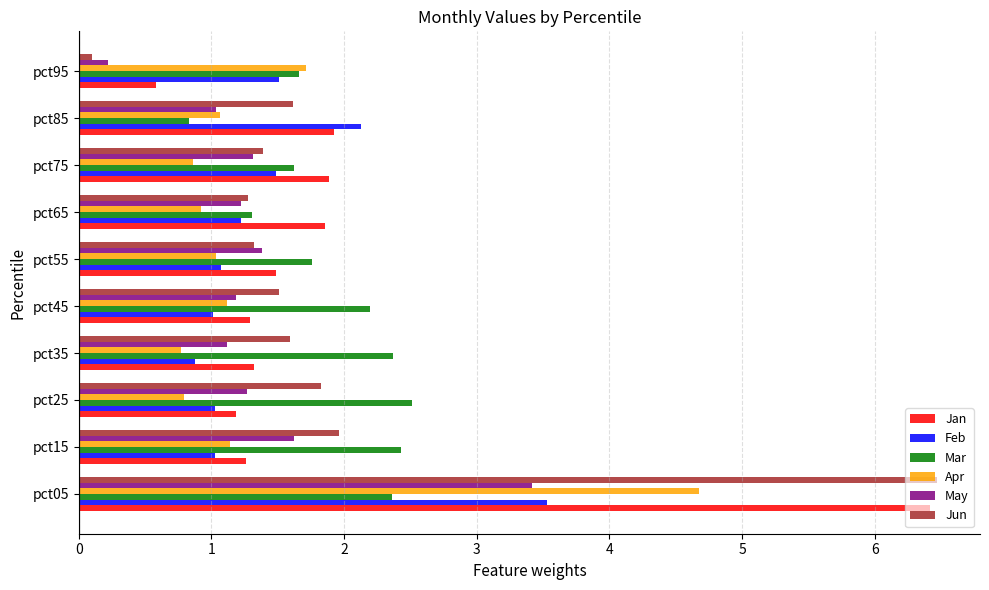

What is the difference between the second highest and minimum values in the Feb series?

1.2